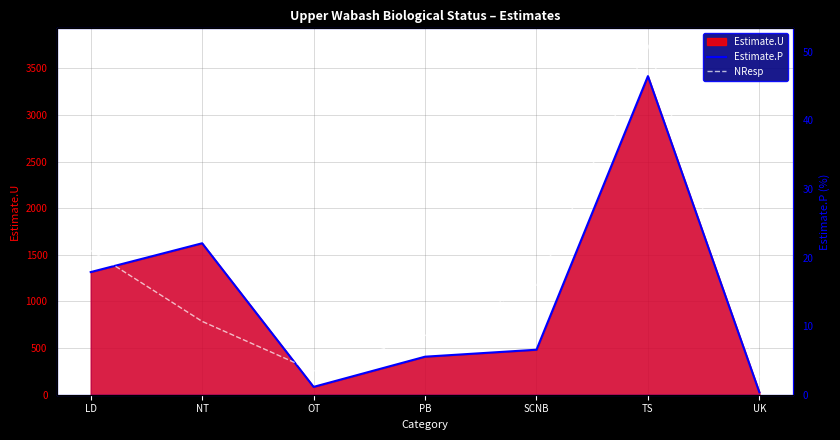

True or false: Estimate.P and NResp intersect in this chart.

True